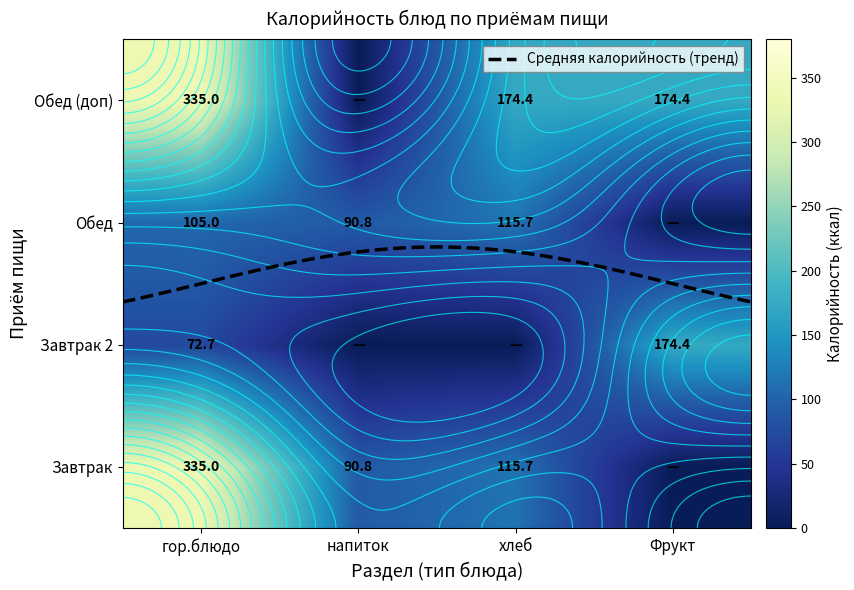

What is the highest value of the гор.блюдо series?

335.0